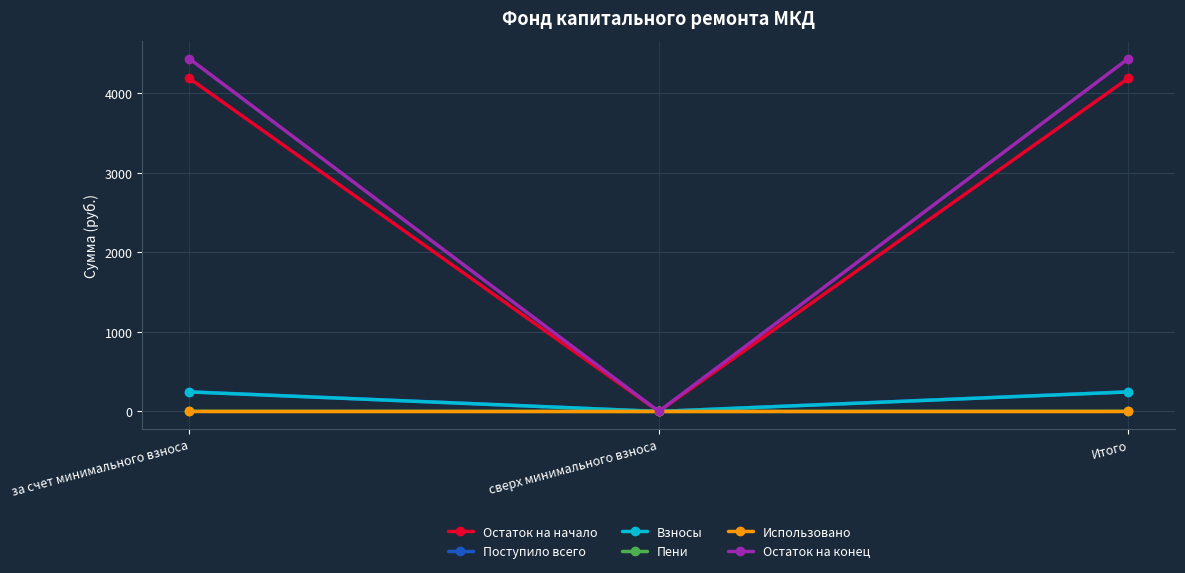

What is the label of the 2nd point from the left?

сверх минимального взноса